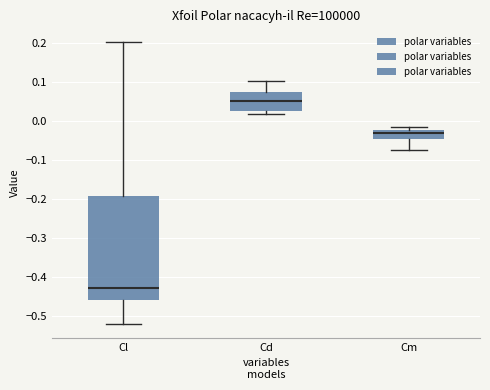

Reading left to right, read every box against the y-axis: the position of its median line, the range the box covers, and the ends of its whiskers. The values are not printed on the chart, so give them approximately, as read against the axis.

Cl: median -0.43, box -0.46 to -0.19, whiskers -0.52 to 0.20
Cd: median 0.05, box 0.02 to 0.07, whiskers 0.02 (just below the box's lower edge) to 0.10
Cm: median -0.03, box -0.05 to -0.02, whiskers -0.08 to -0.02 (just above the box's upper edge)